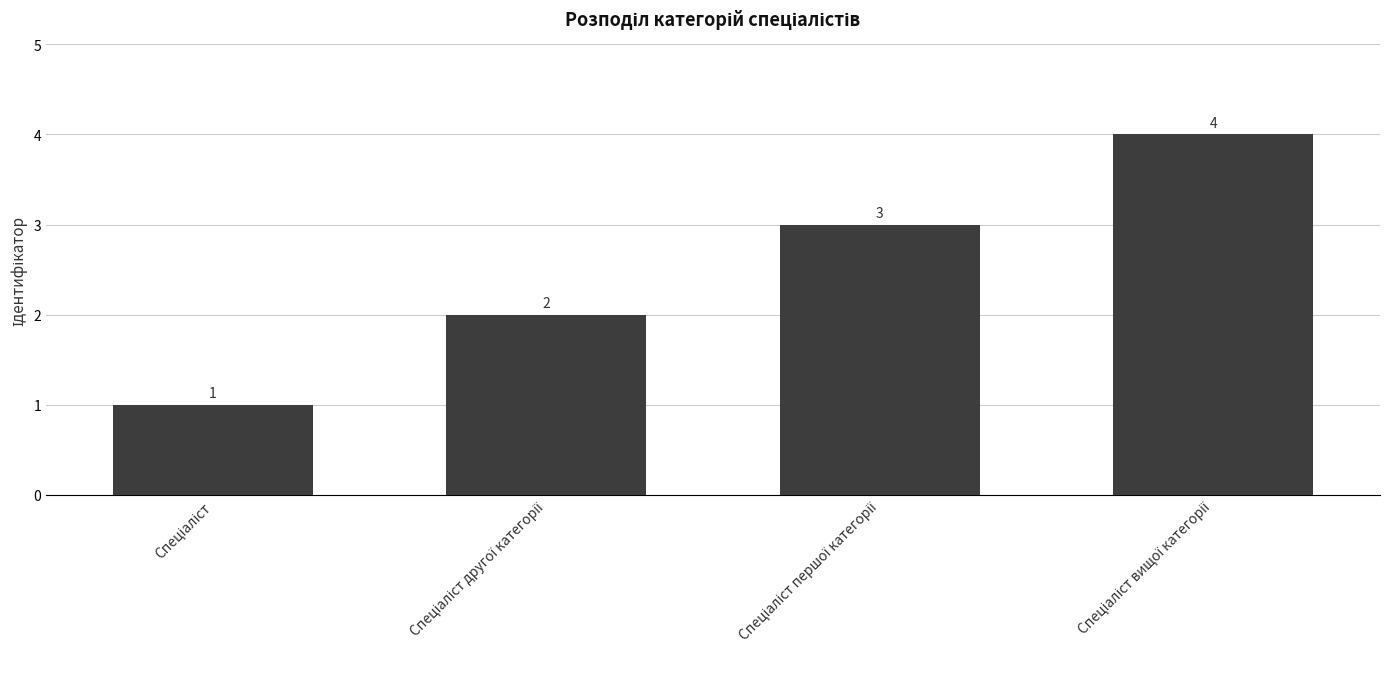

How many data points are less than 3?

2